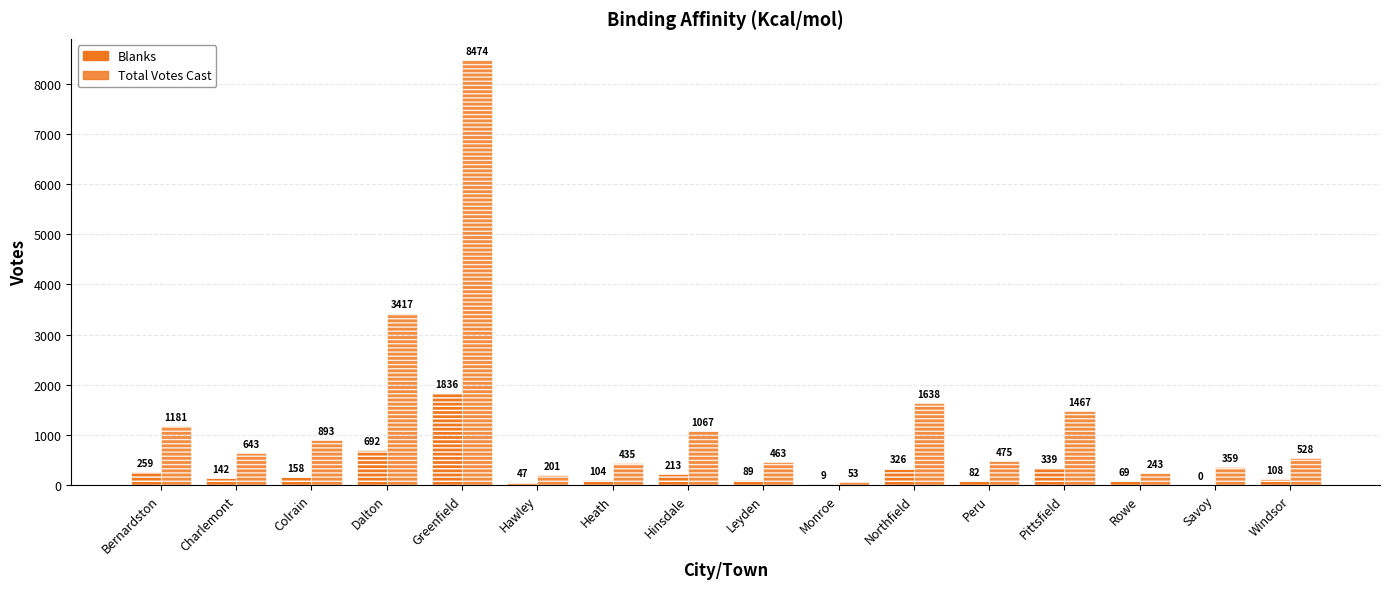

Reading left to right, transcribe all the data shown in this chart.

Blanks: 259	142	158	692	1836	47	104	213	89	9	326	82	339	69	0	108
Total Votes Cast: 1181	643	893	3417	8474	201	435	1067	463	53	1638	475	1467	243	359	528